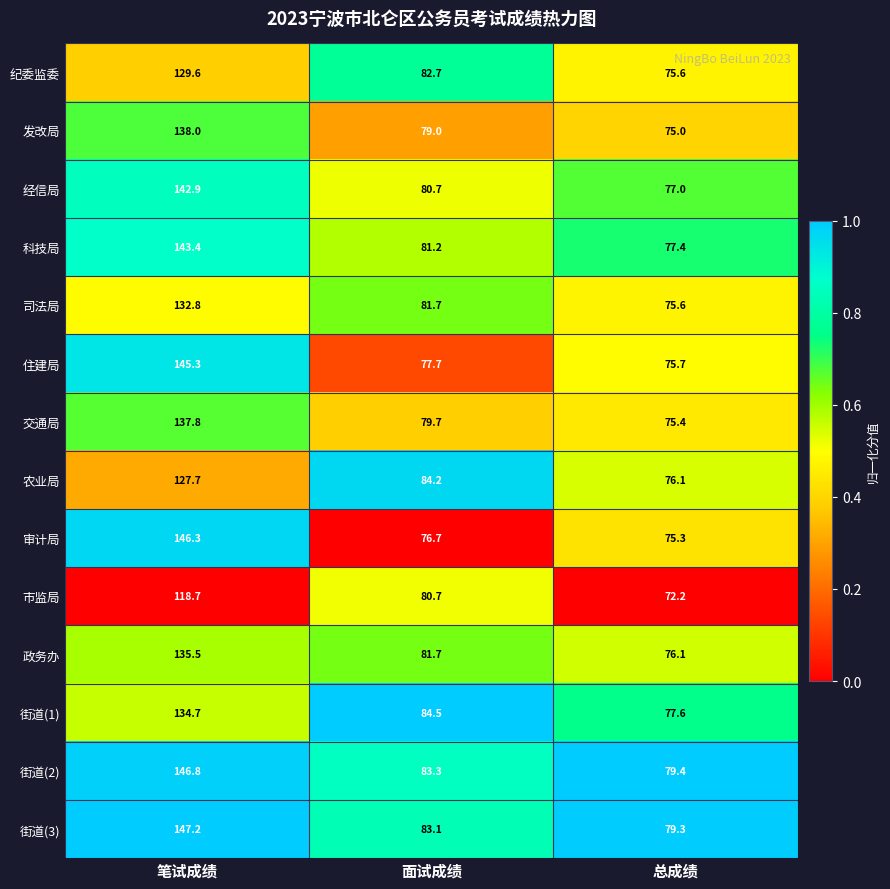

At which category is the sum across all series the highest?

笔试成绩